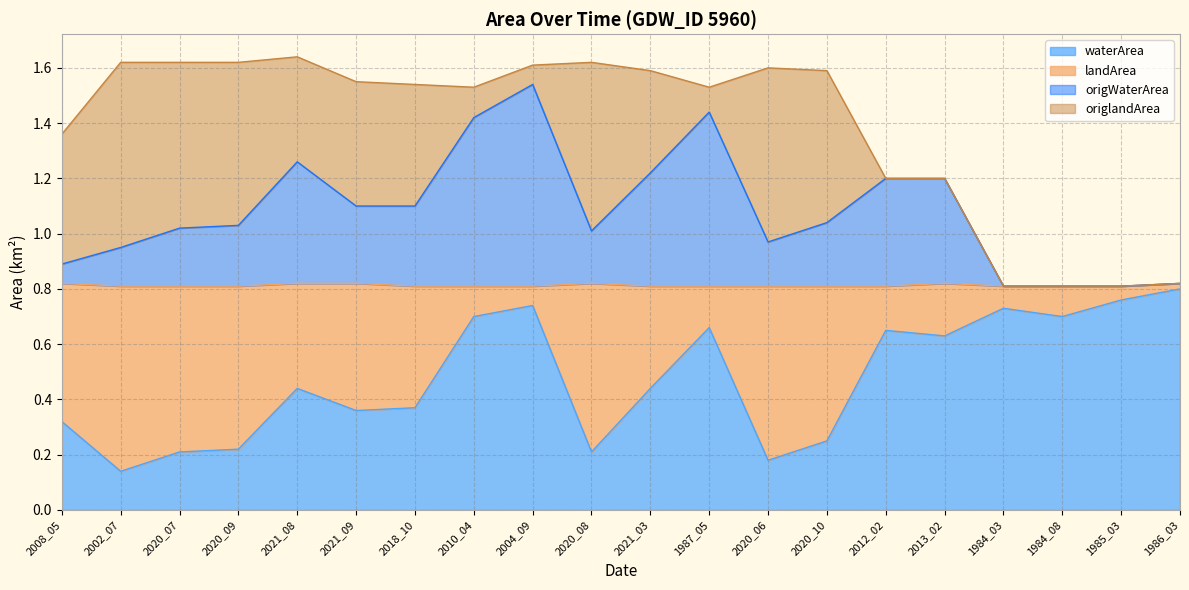

True or false: origWaterArea and waterArea cross at least once.

False